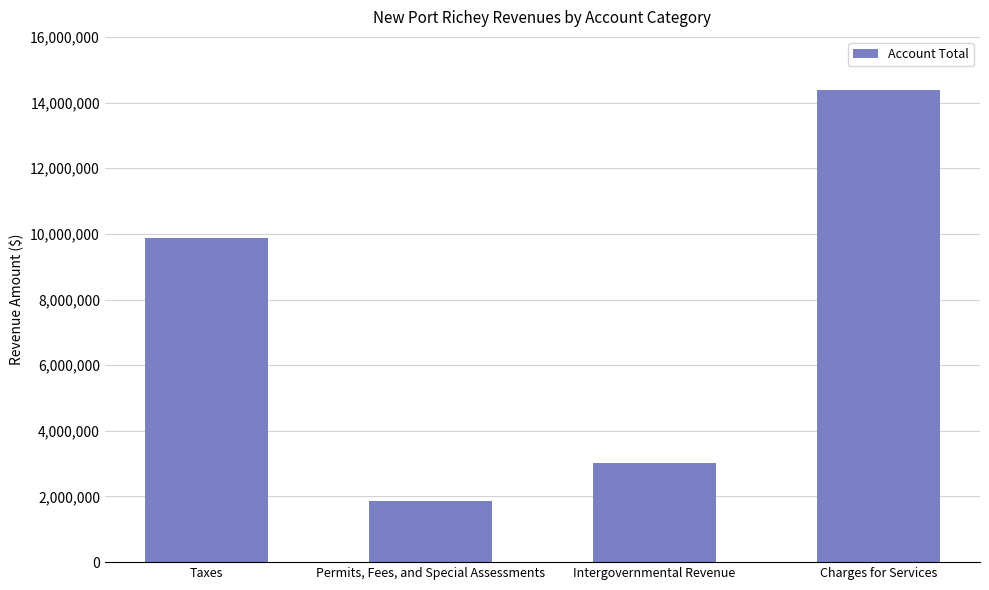

Which has a higher value, Charges for Services or Permits, Fees, and Special Assessments?

Charges for Services